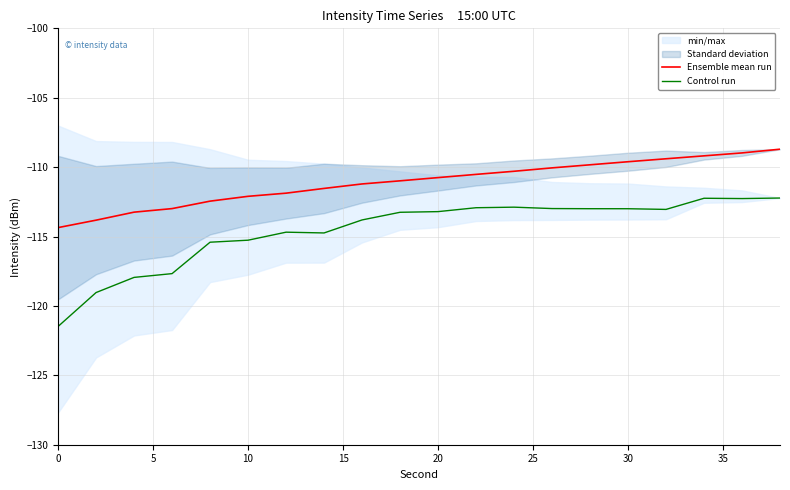

True or false: Ensemble mean run and Control run cross at least once.

False